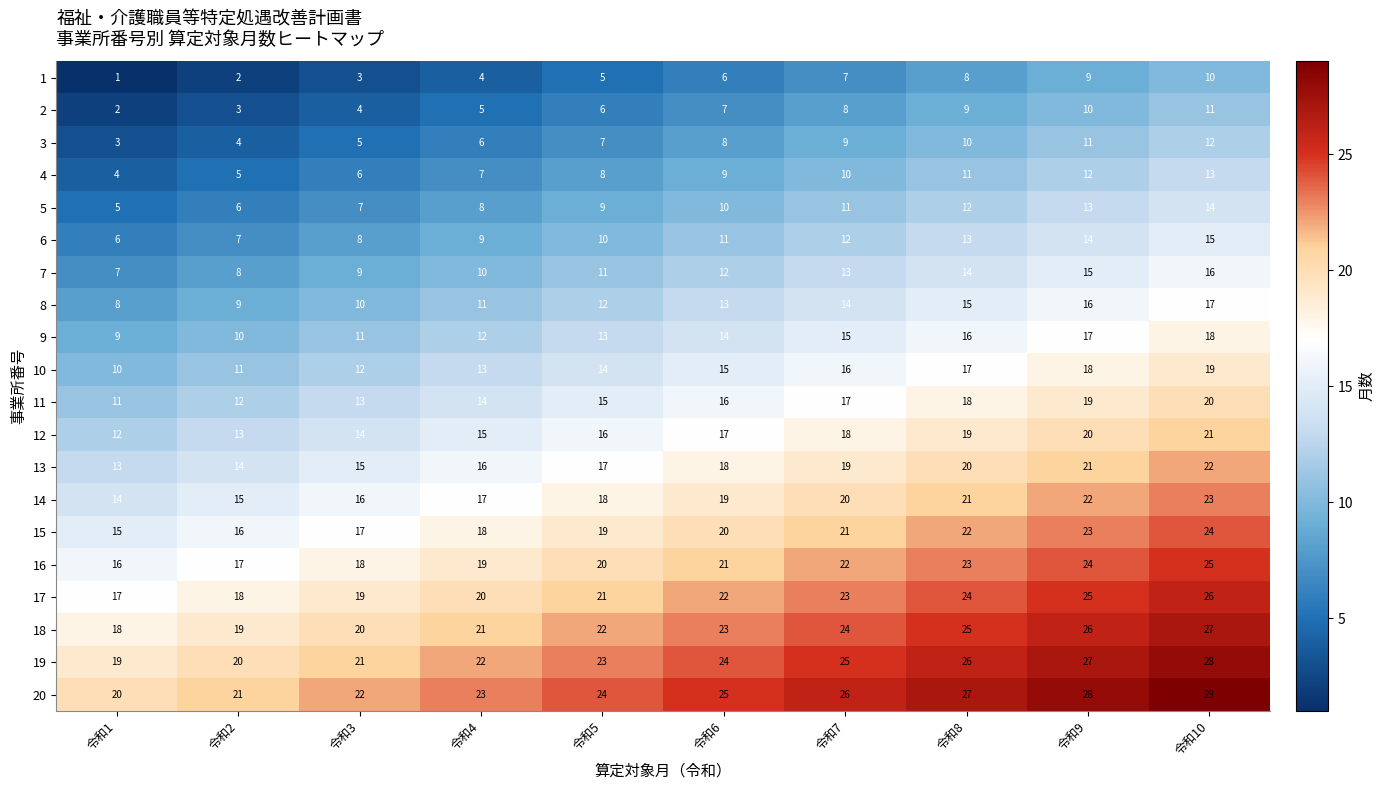

Which label corresponds to the largest value in the chart?

令和10